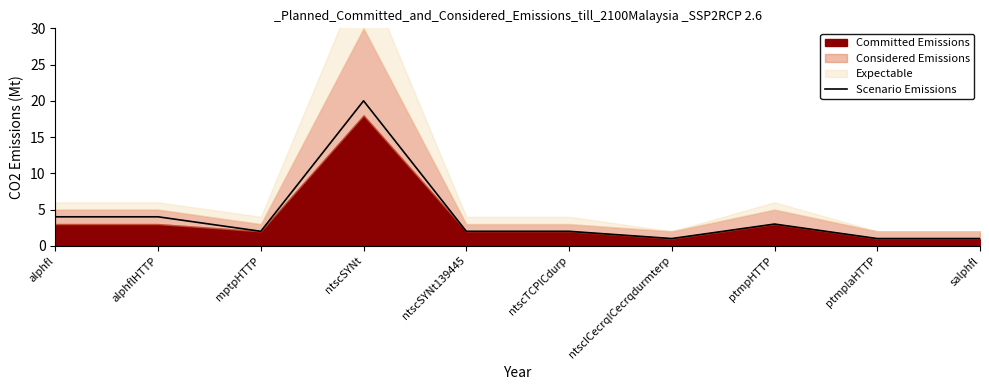

Which label corresponds to the largest value in the chart?

ntscSYNt